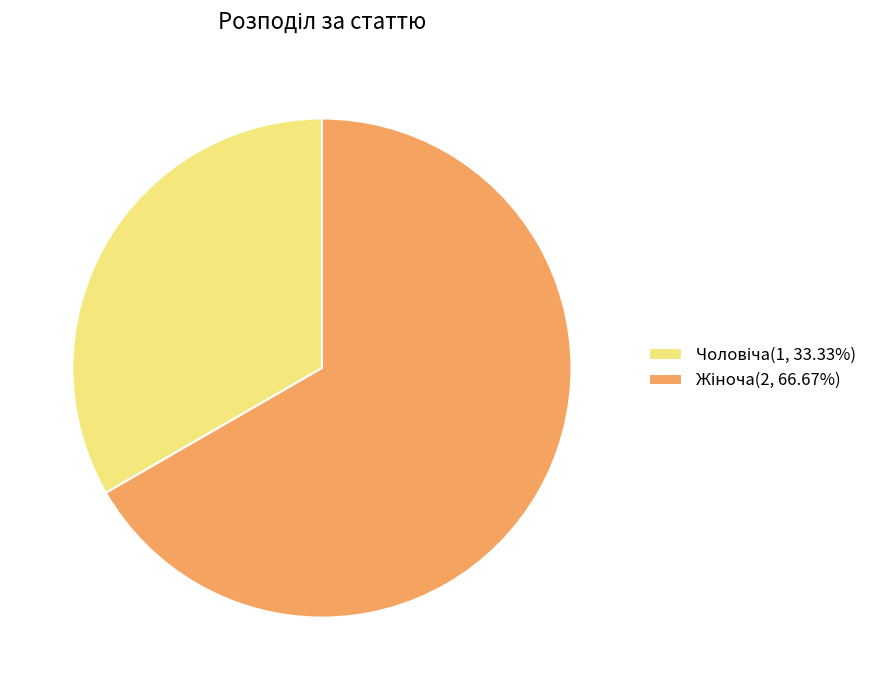

Count the number of slices in the pie.

2